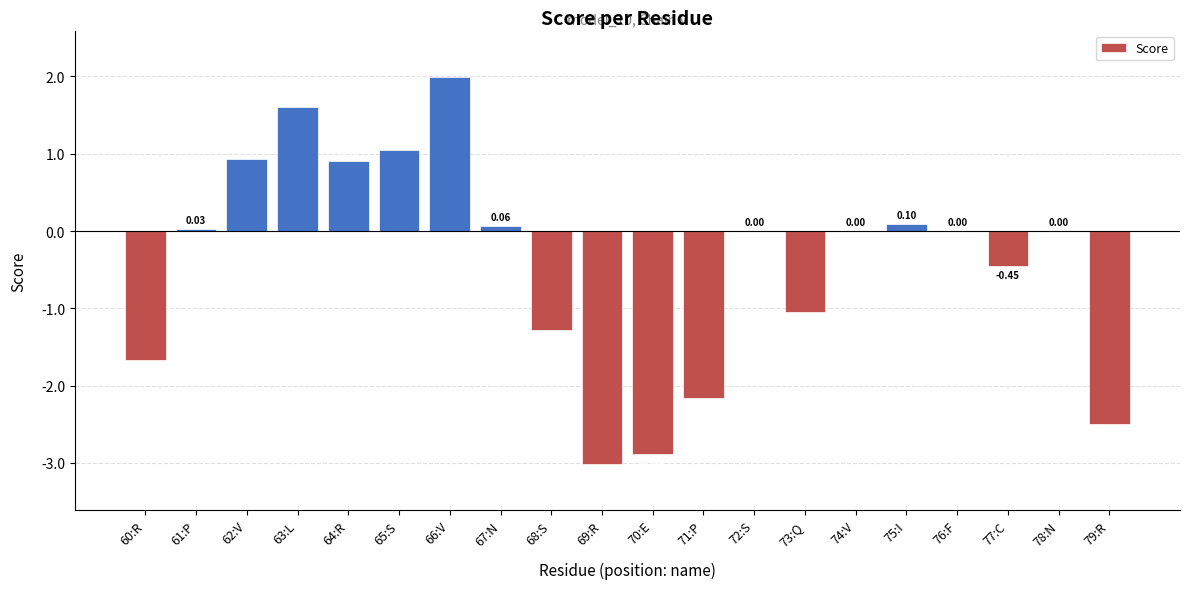

Between 60:R and 62:V, which is larger?

62:V